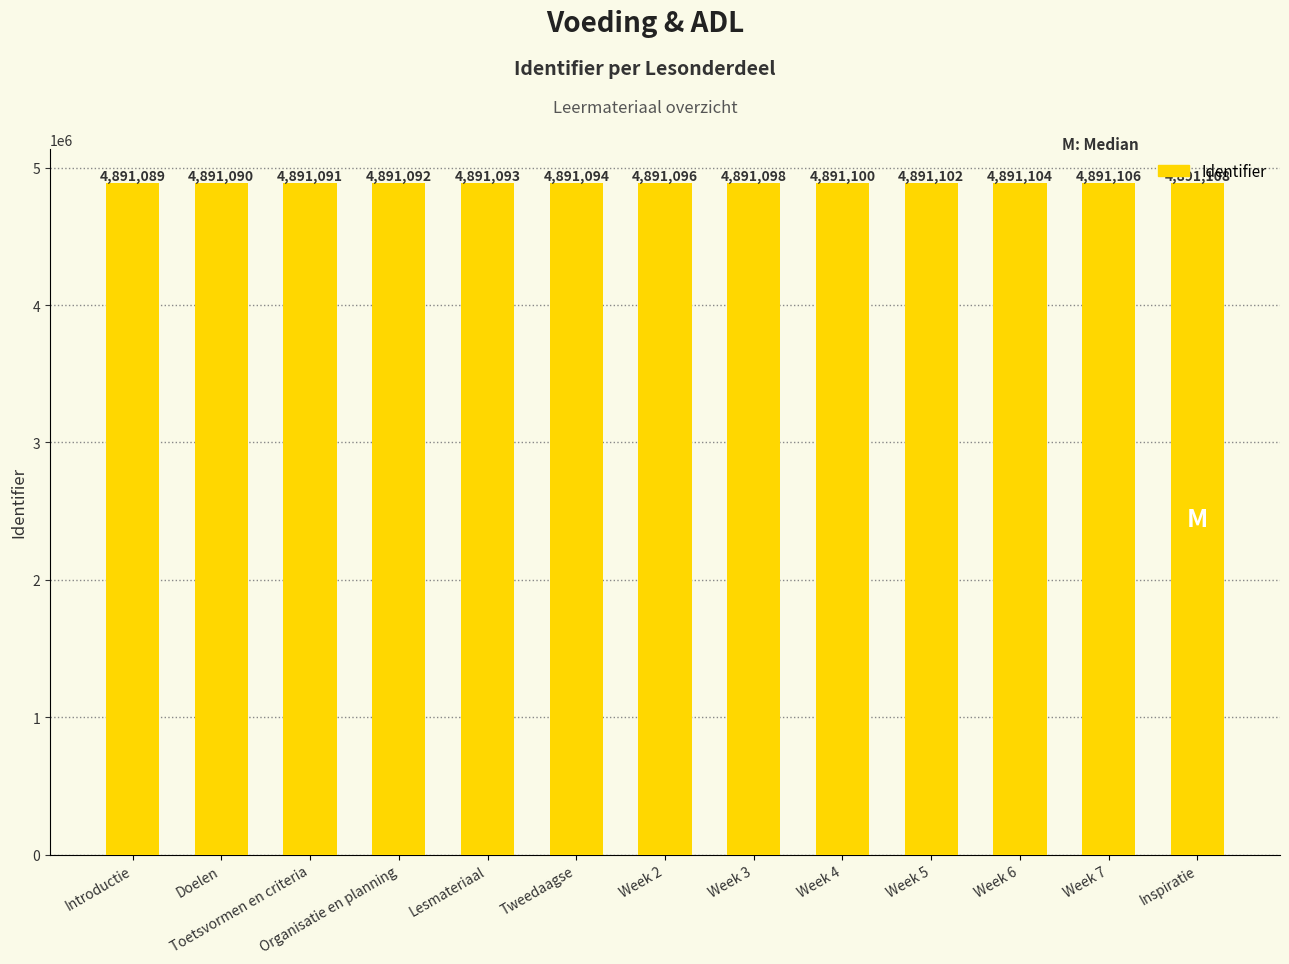

Are the bars horizontal?

No